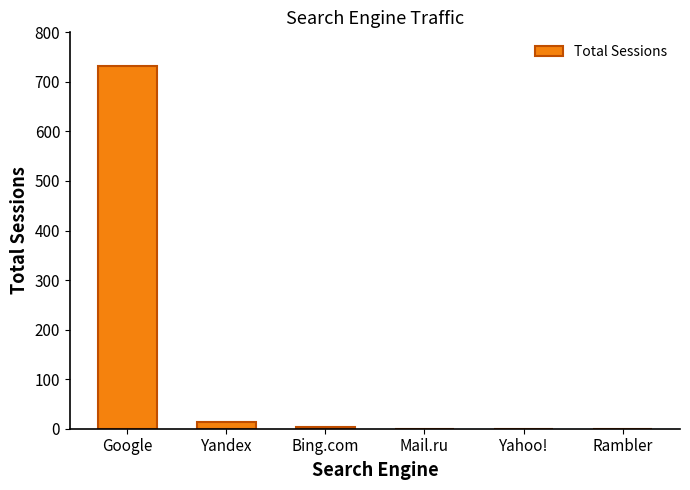

True or false: the data shows 732 at Google.

True